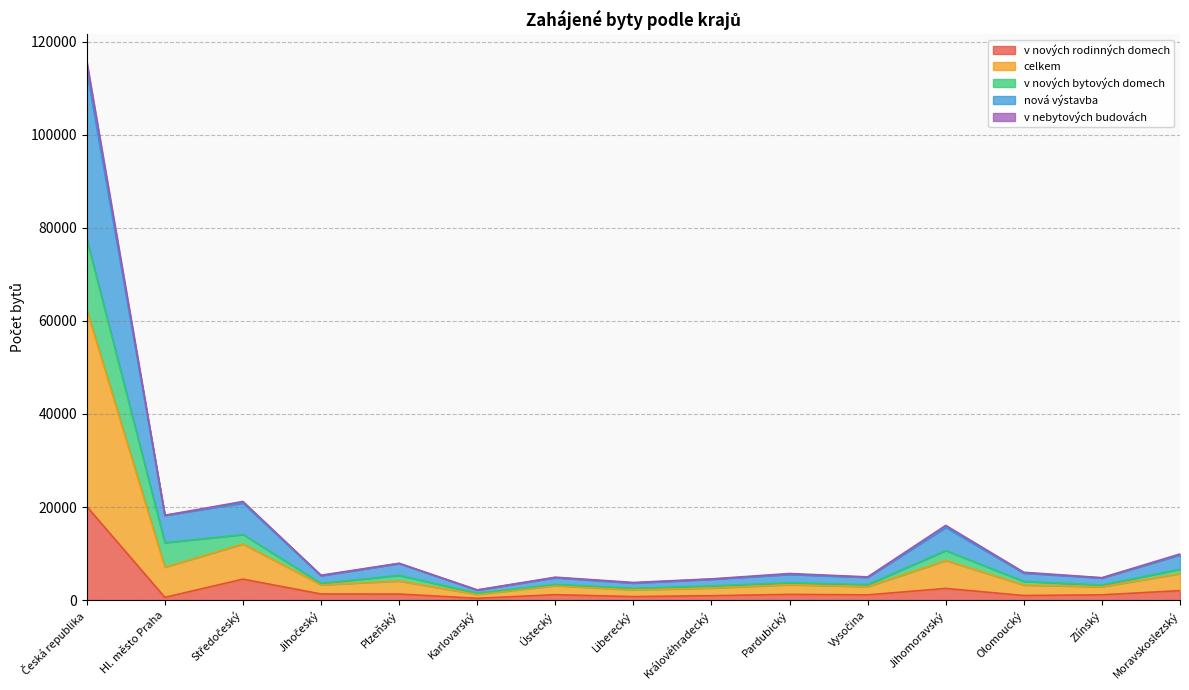

The v nových rodinných domech series shows 997 at Olomoucký. True or false?

True